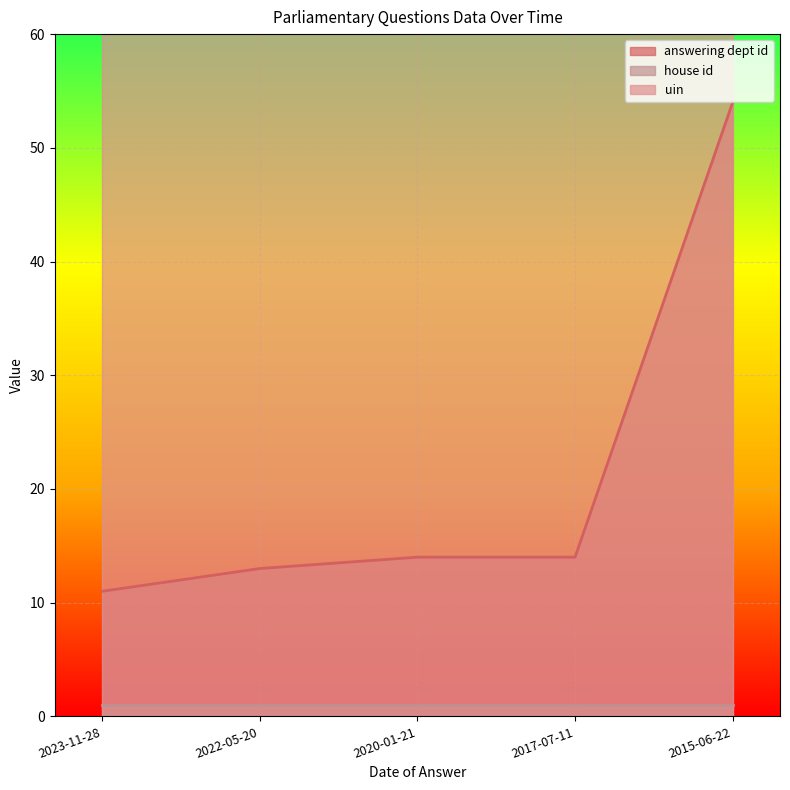

At 2015-06-22, list the series in order from largest to smallest.

uin, answering dept id, house id